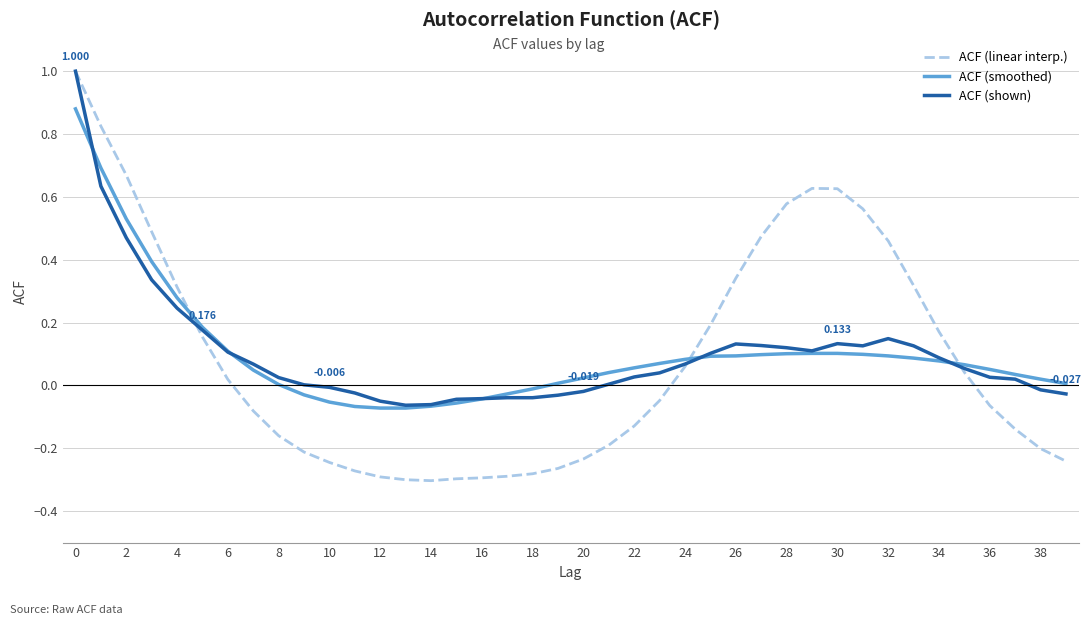

Count the number of data series in this chart.

3